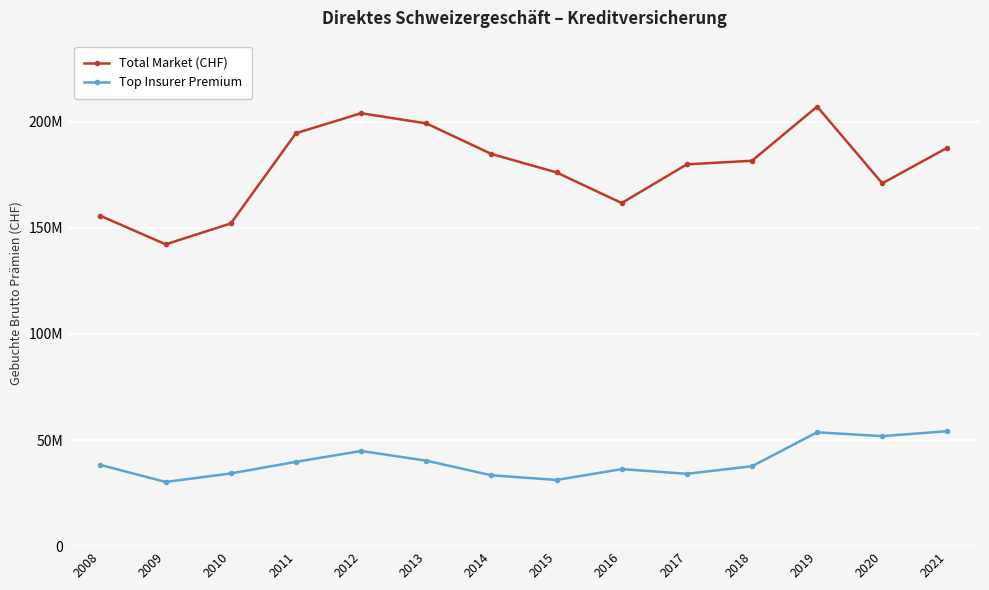

Rank the series by their average value, from highest to lowest.

Total Market (CHF), Top Insurer Premium